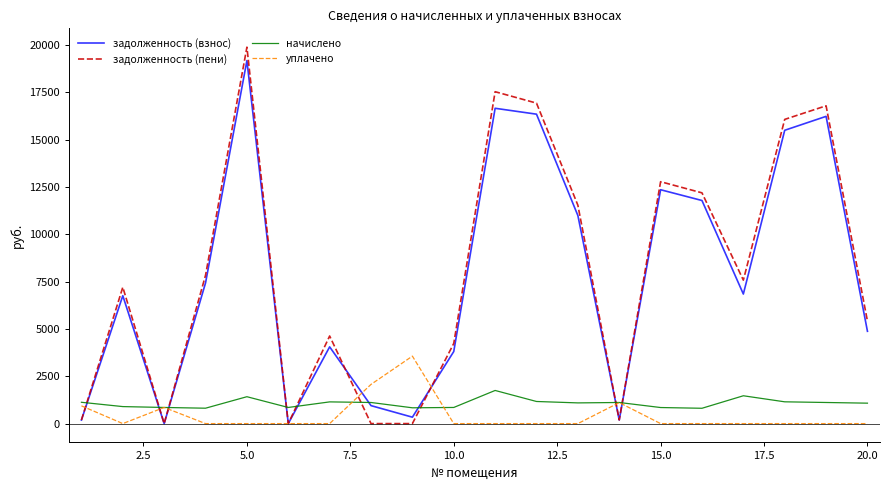

How many times do задолженность (пени) and начислено cross each other?

9